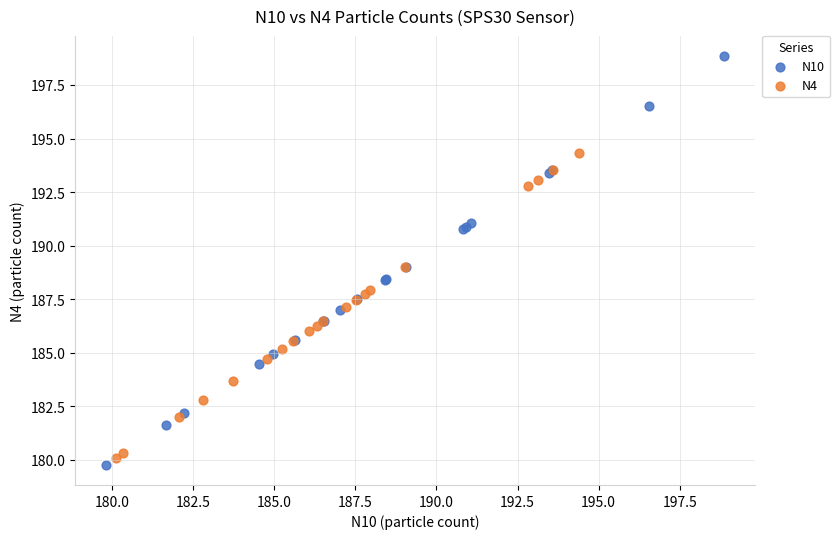

Which series contains the highest Y value?

N10